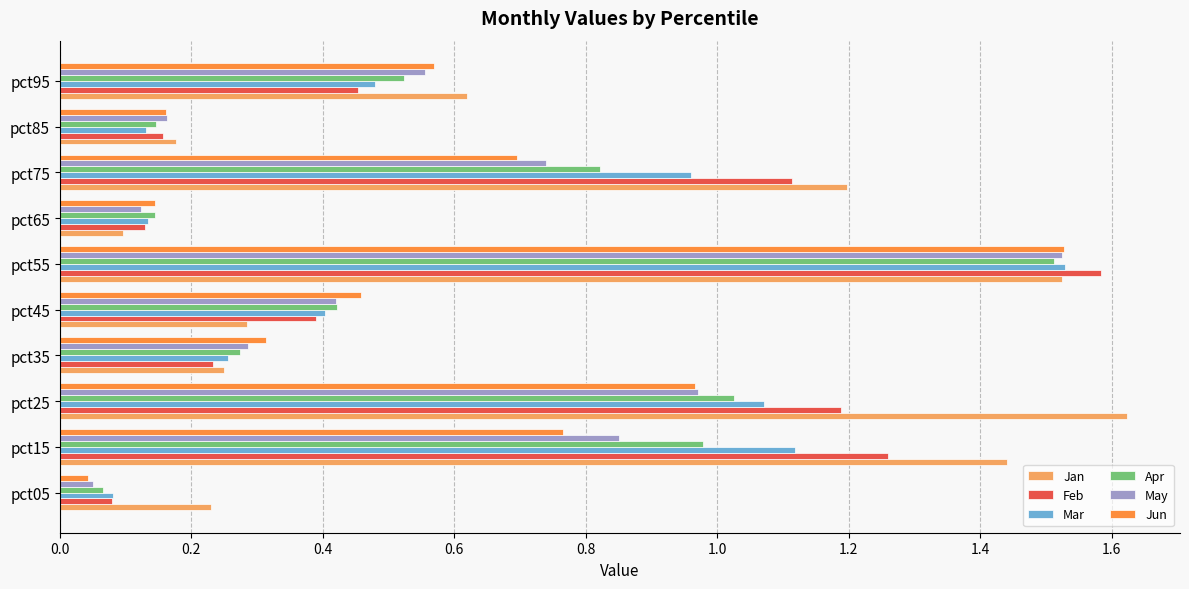

Rank the categories by Feb value from highest to lowest.

pct55, pct15, pct25, pct75, pct95, pct45, pct35, pct85, pct65, pct05